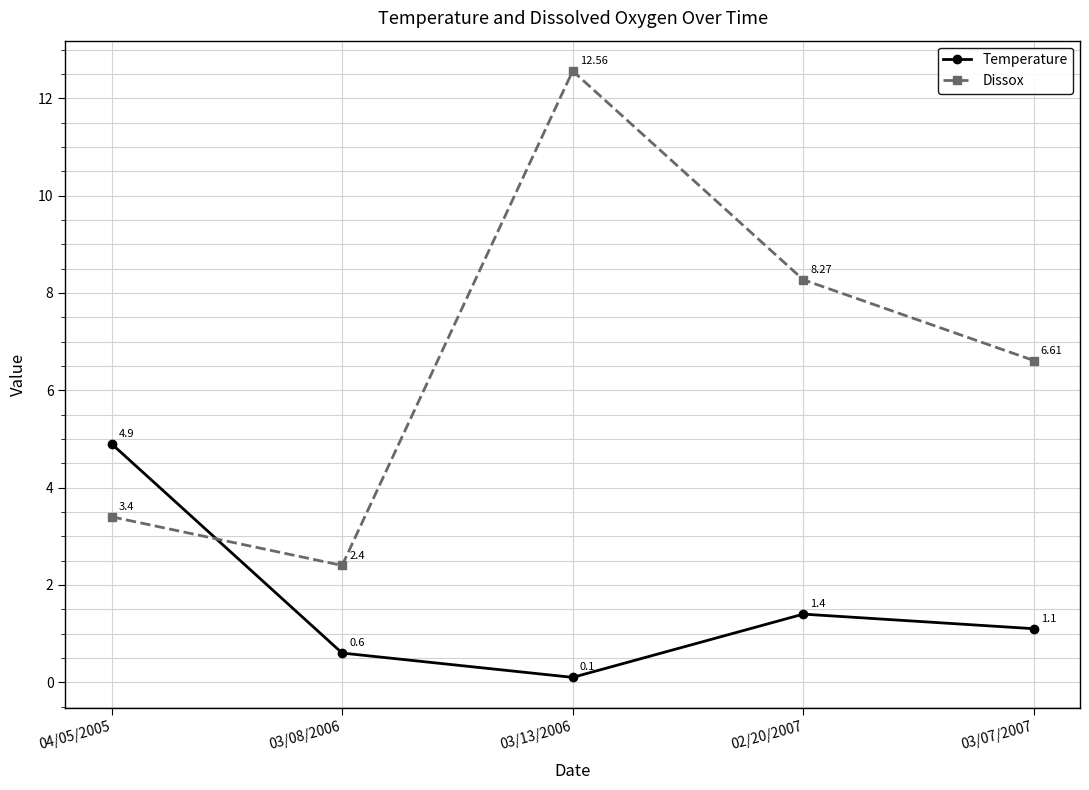

What is the total value across all series at 03/08/2006?

3.0